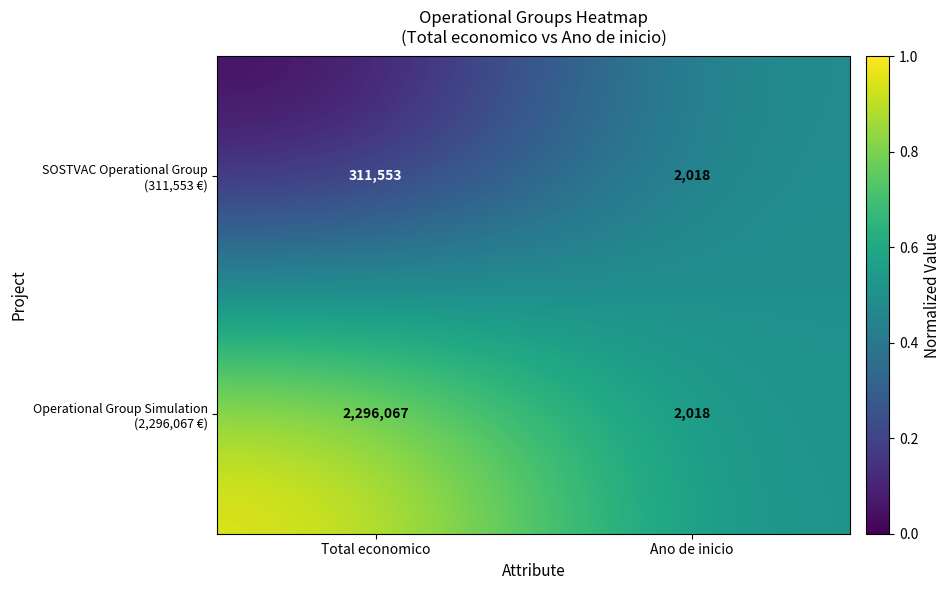

At which category is the sum across all series the highest?

Total economico